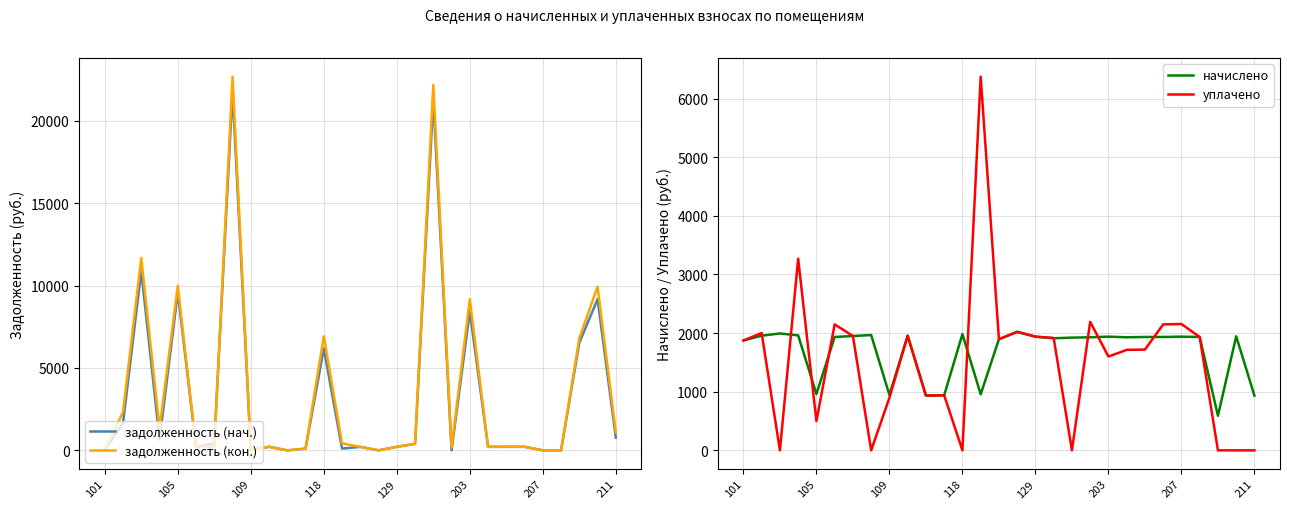

What is the lowest value of the начислено series?

590.0